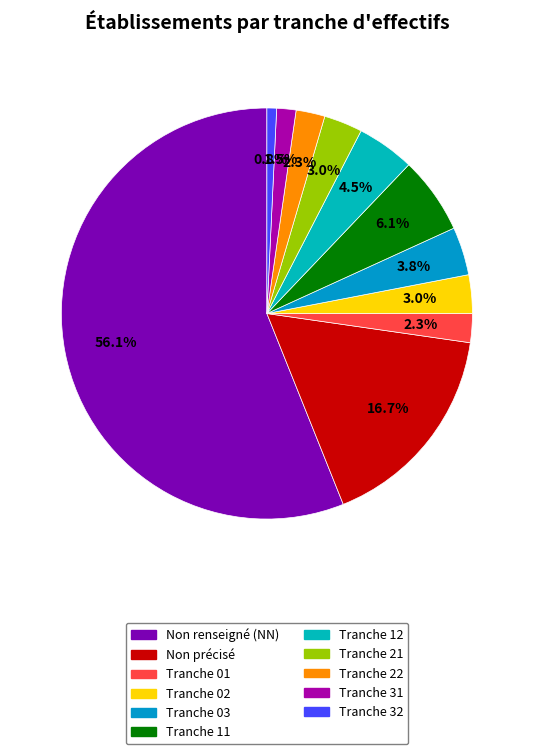

How many slices are in this pie chart?

11